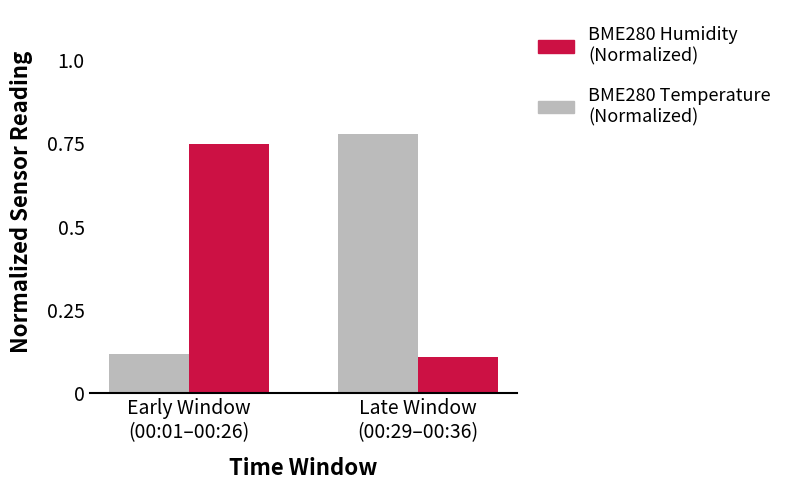

How many series are shown in this chart?

2